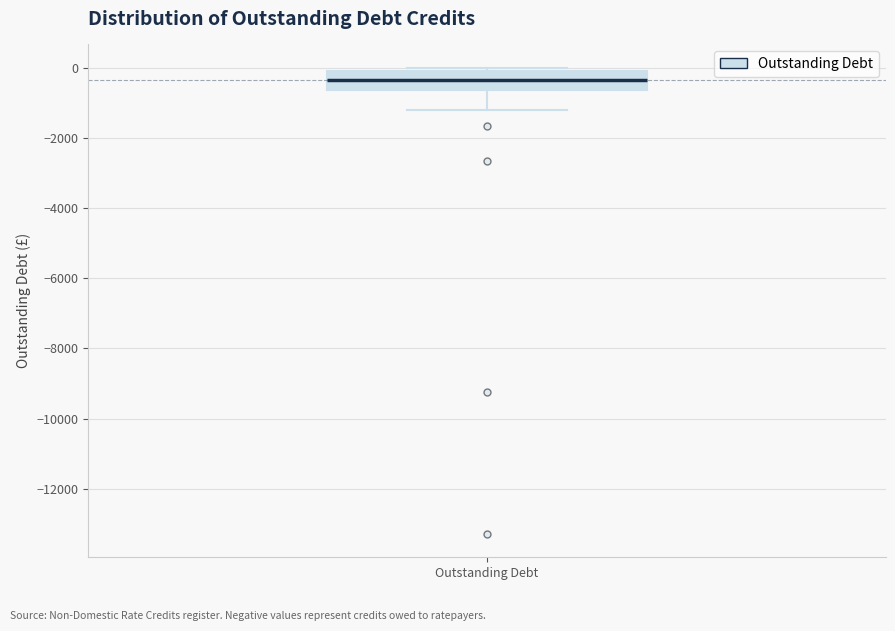

Where is the upper edge of the box for Outstanding Debt on the y-axis? The values are not printed on the chart, so give them approximately, as read against the axis.

-200